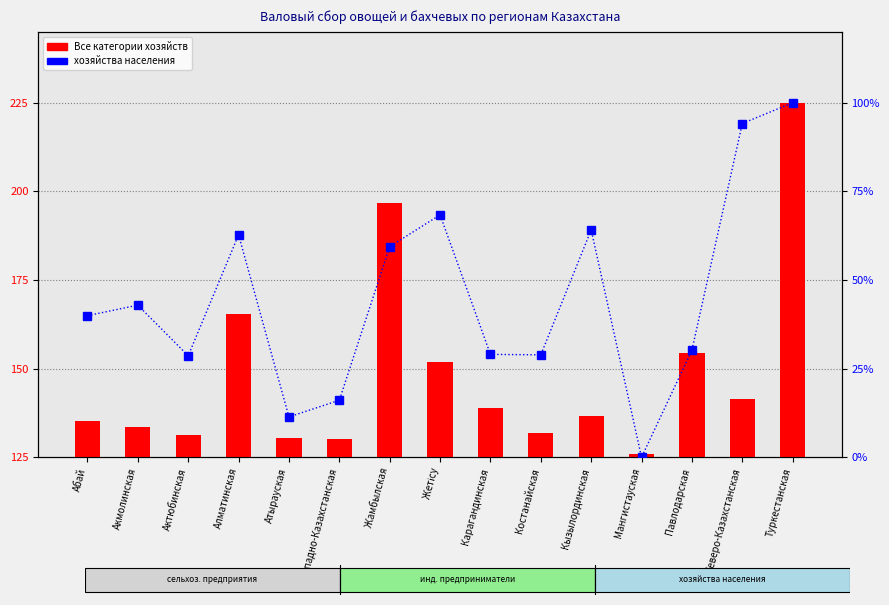

Which series has the largest total across all categories?

хозяйства населения